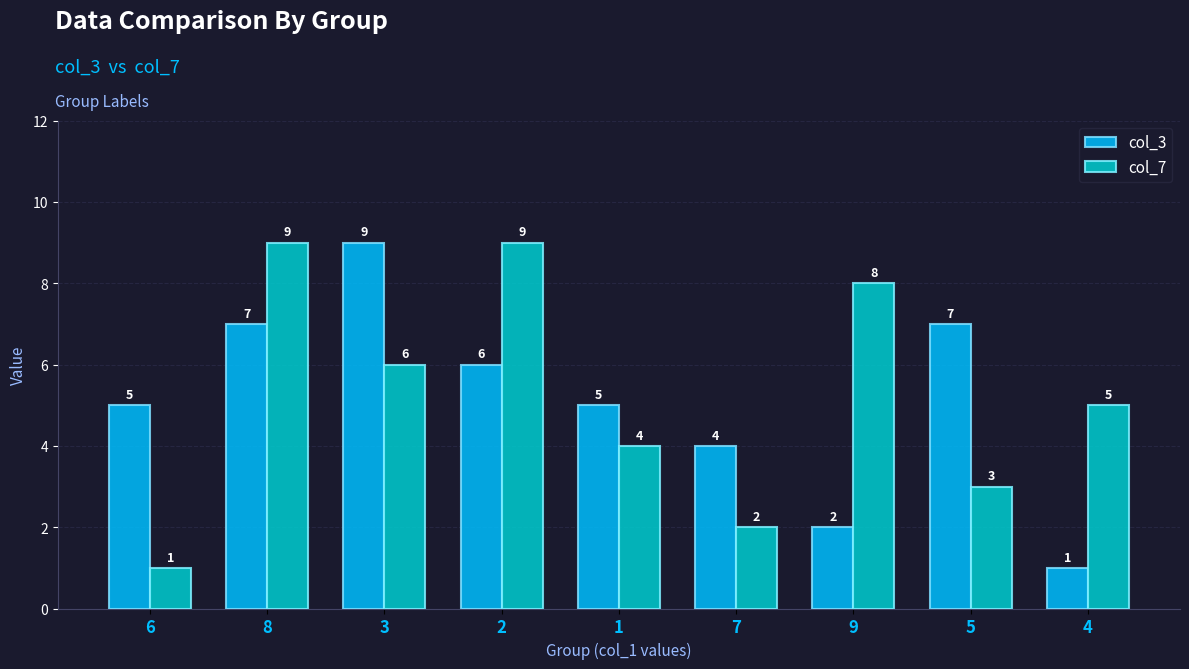

What is the minimum value for col_3?

1